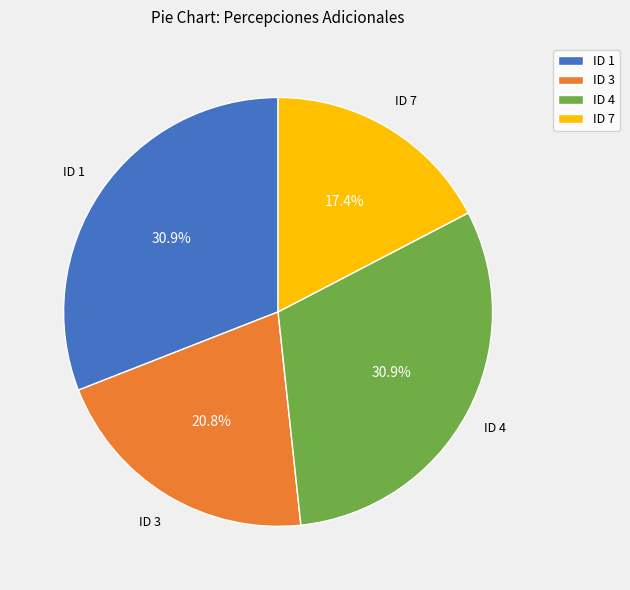

What portion of the pie excludes ID 7?

82.6%